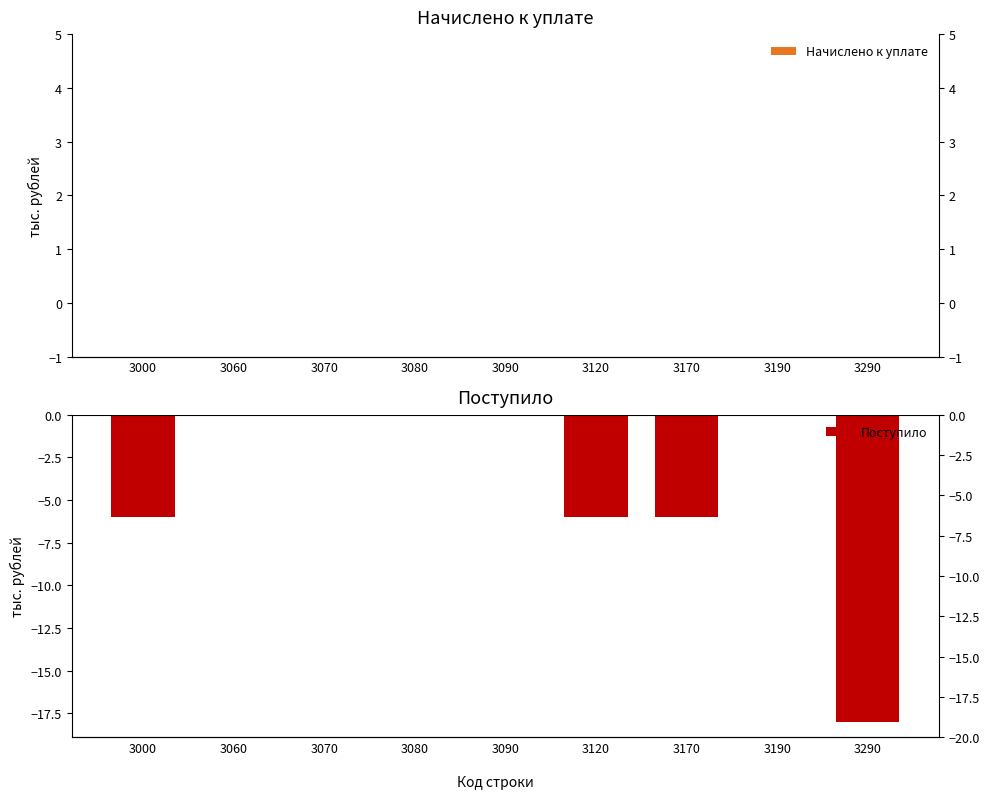

What is the smallest value displayed?

-18